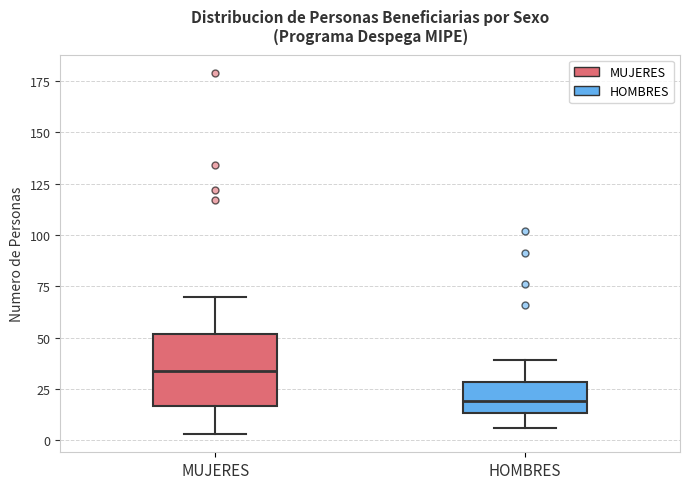

Comparing the boxes themselves (not the whiskers), which one is the tallest?

MUJERES